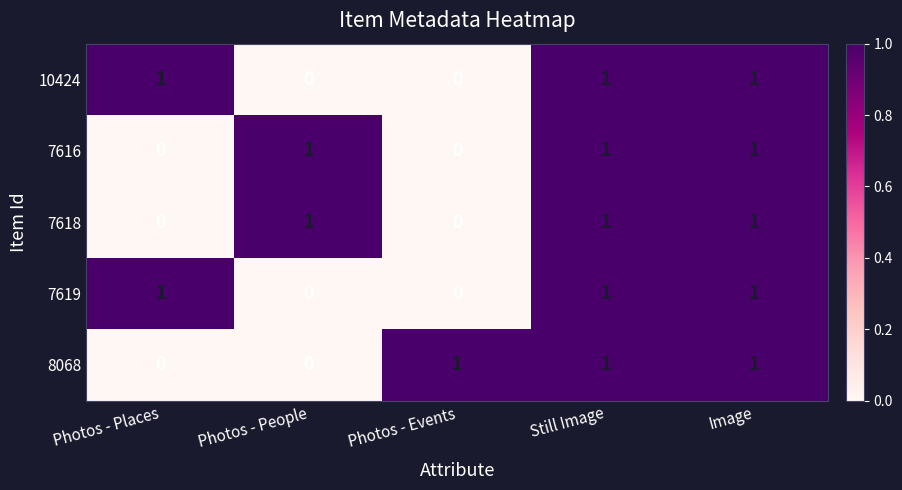

Reading left to right, transcribe all the data shown in this chart.

10424: 1	0	0	1	1
7616: 0	1	0	1	1
7618: 0	1	0	1	1
7619: 1	0	0	1	1
8068: 0	0	1	1	1